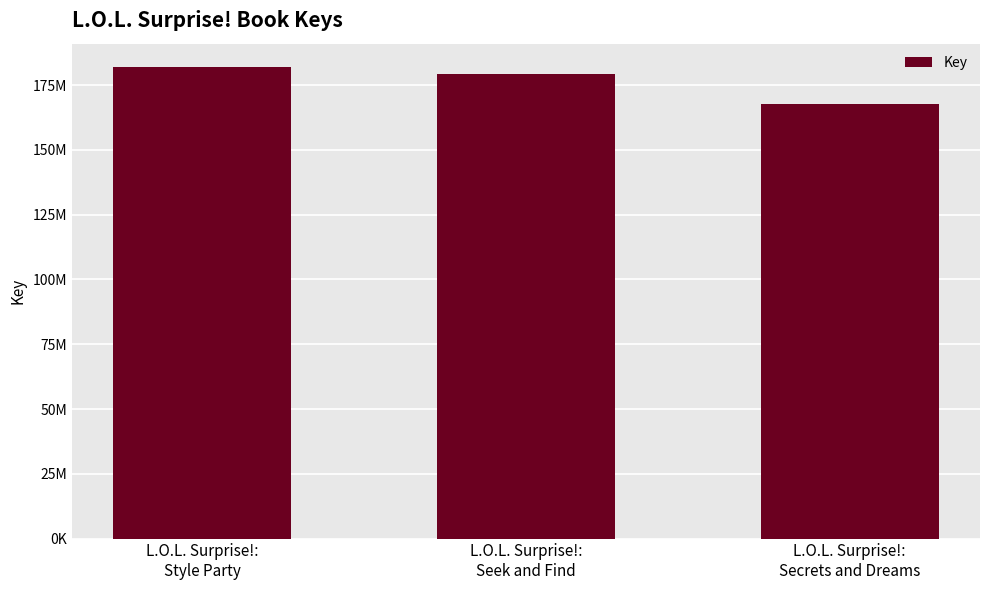

At which label does the data first exceed 179382862?

L.O.L. Surprise!:
Style Party